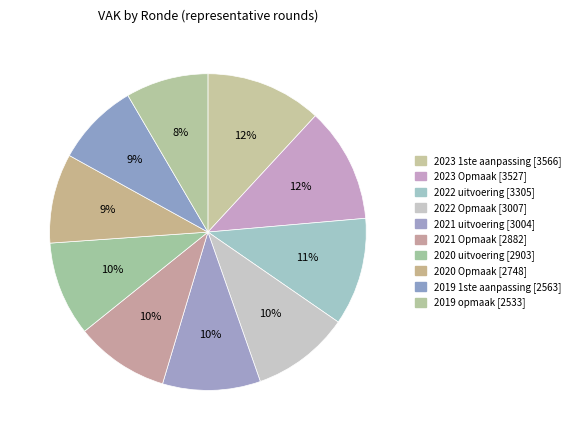

To the nearest percent, what portion does 2019 opmaak represent?

8%